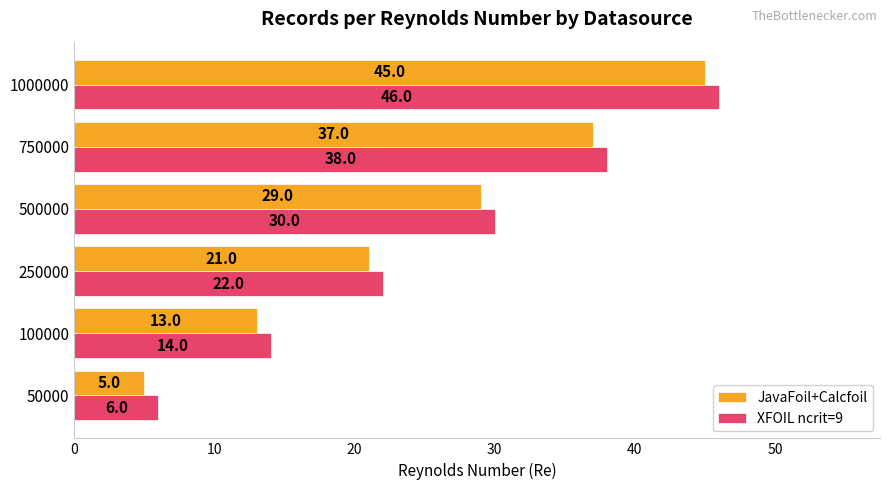

At which label is JavaFoil+Calcfoil closest to 25?

250000